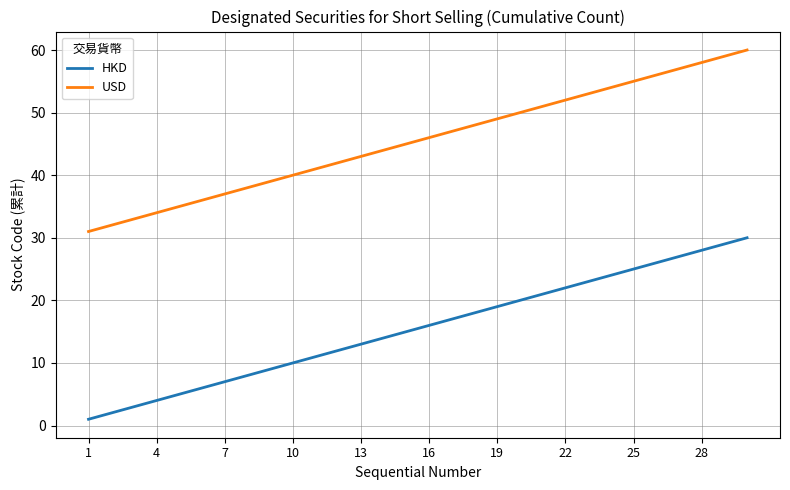

What is the maximum value shown in the chart?

60